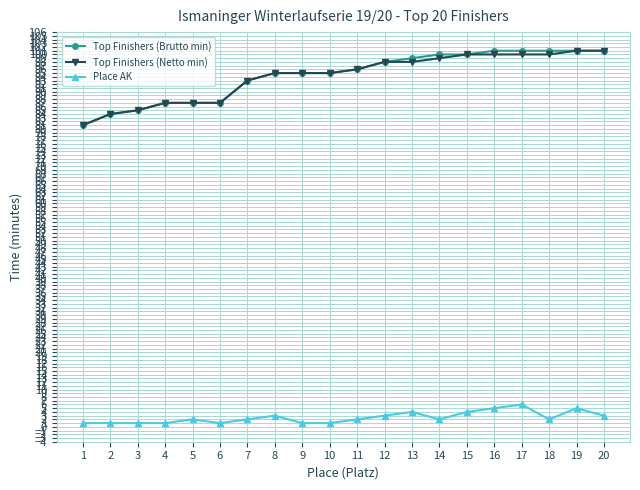

True or false: Top Finishers (Brutto min) and Place AK intersect in this chart.

False